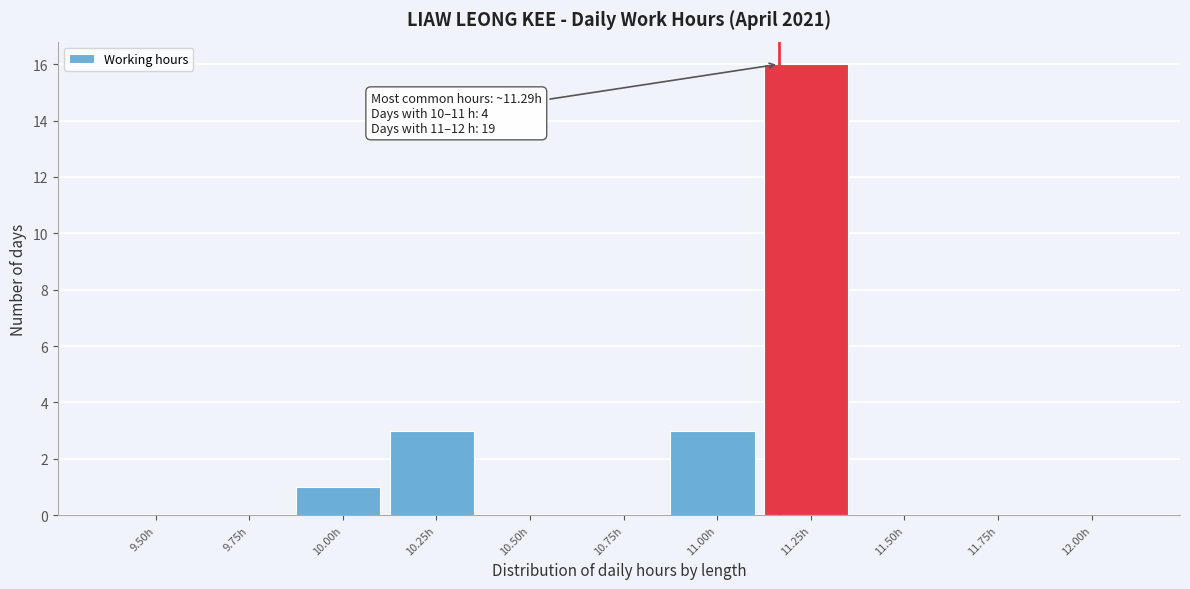

Reading right to left, extract all data points from this chart.

12.00h=0	11.75h=0	11.50h=0	11.25h=16	11.00h=3	10.75h=0	10.50h=0	10.25h=3	10.00h=1	9.75h=0	9.50h=0